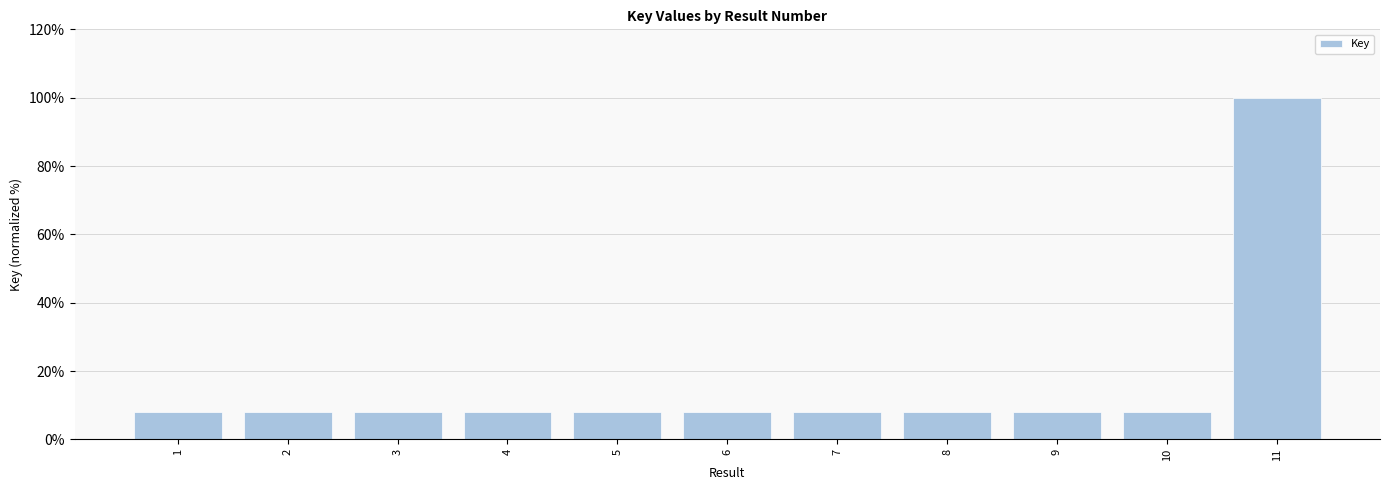

Is it true that the value at 1 is 8.1?

True